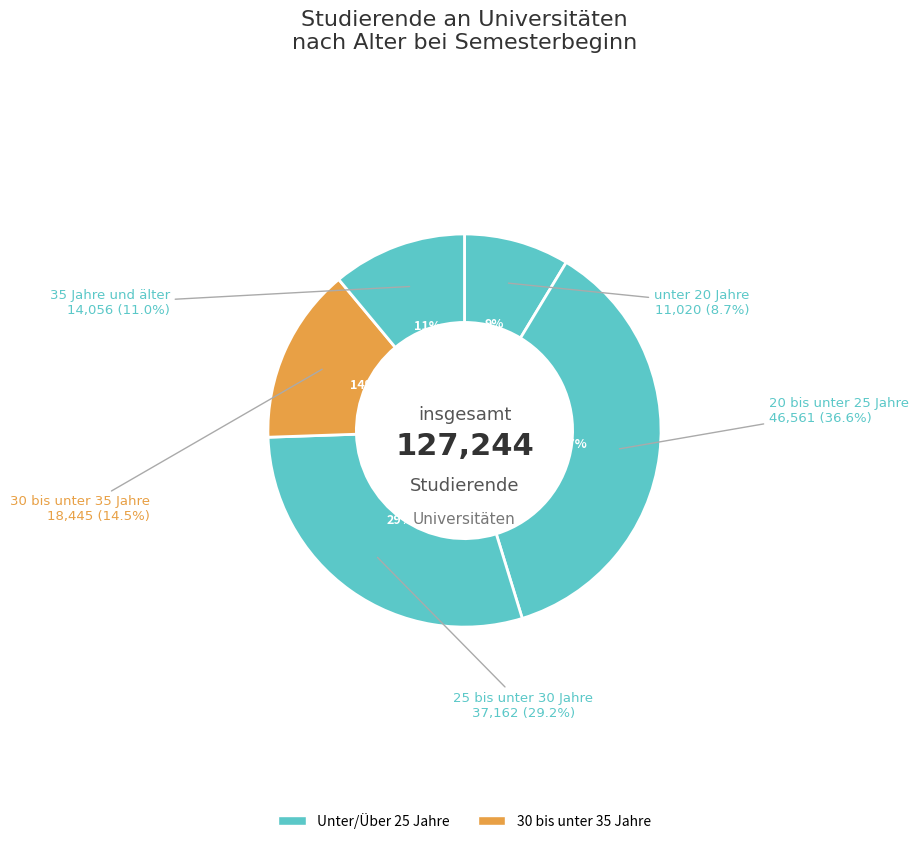

Is there a majority slice in this chart?

No